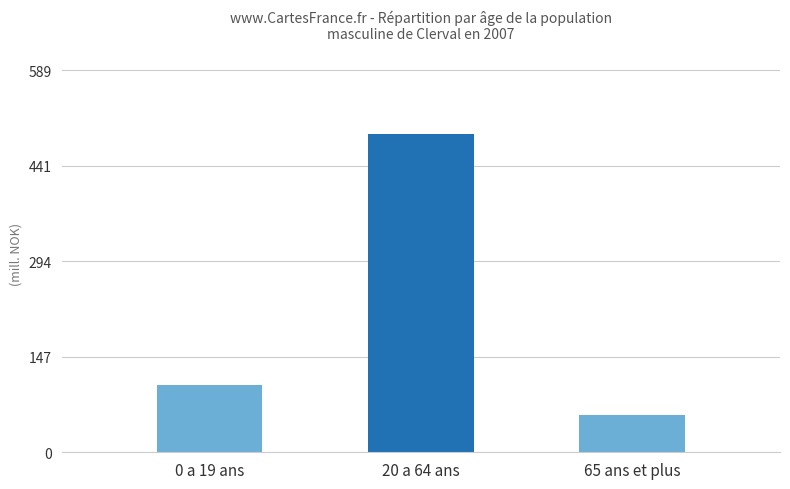

Does the chart contain any negative values?

No